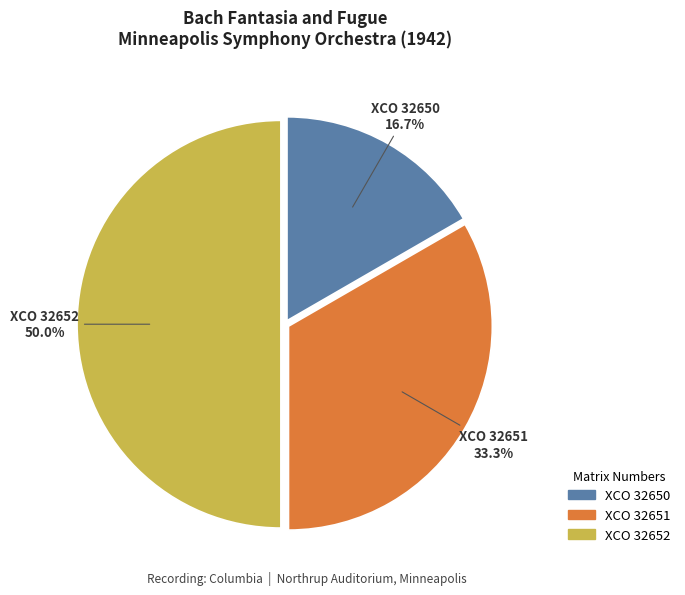

How many slices are in this pie chart?

3